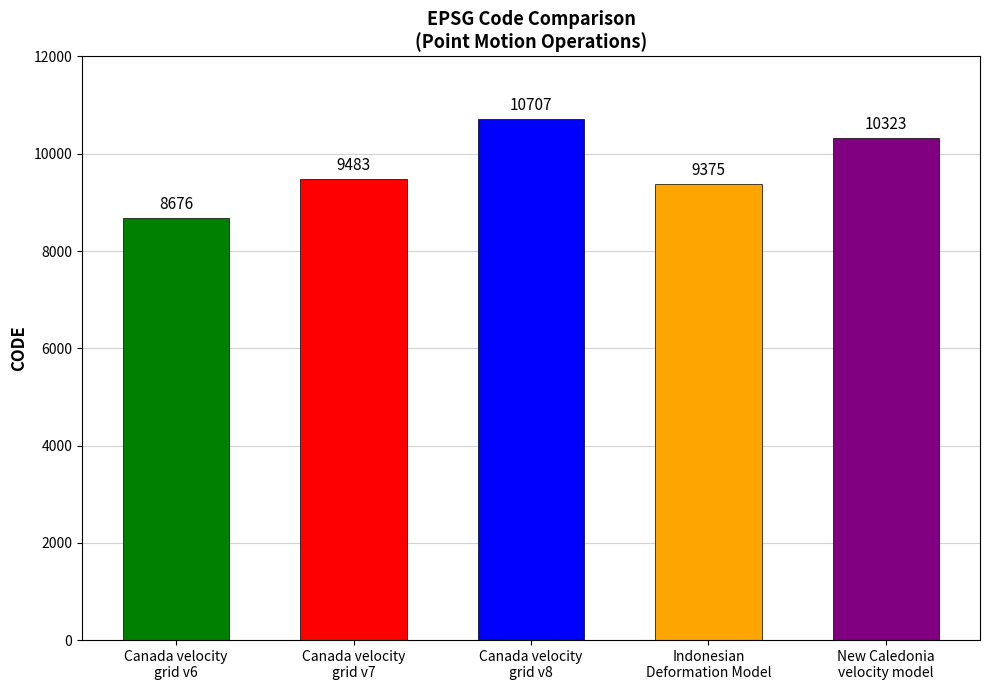

What is the sum of all values?

48564